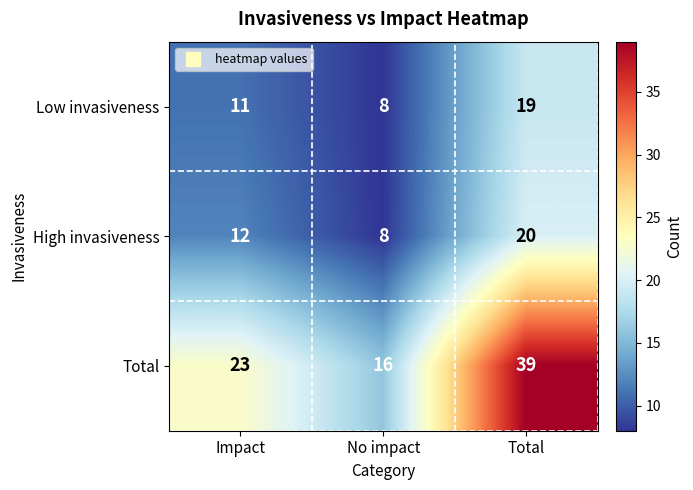

Count the Total values in the range 16 to 39.

3